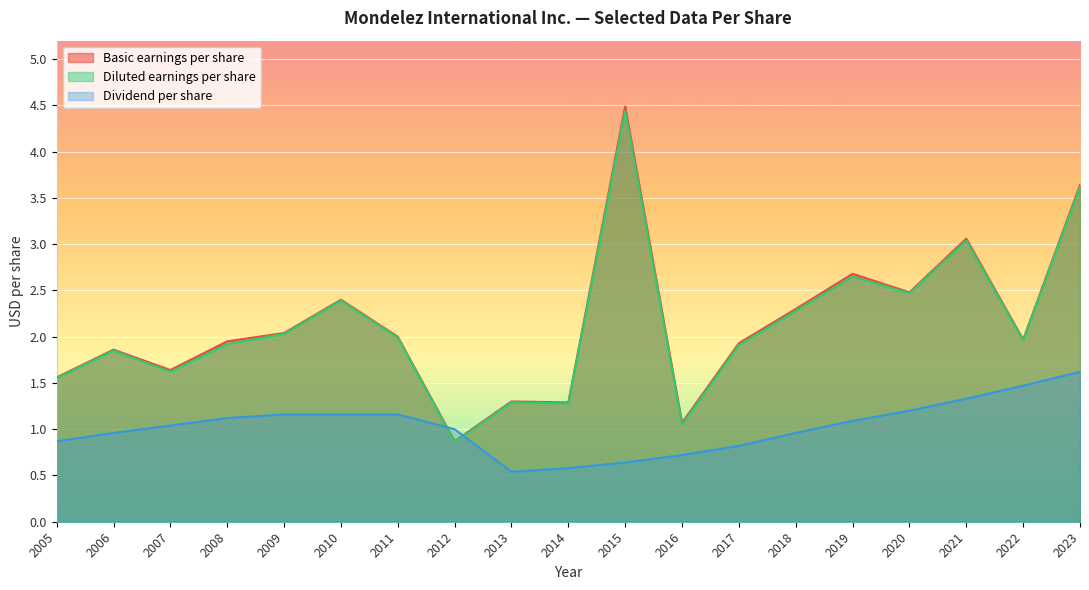

At which label does Diluted earnings per share first exceed 1?

2005